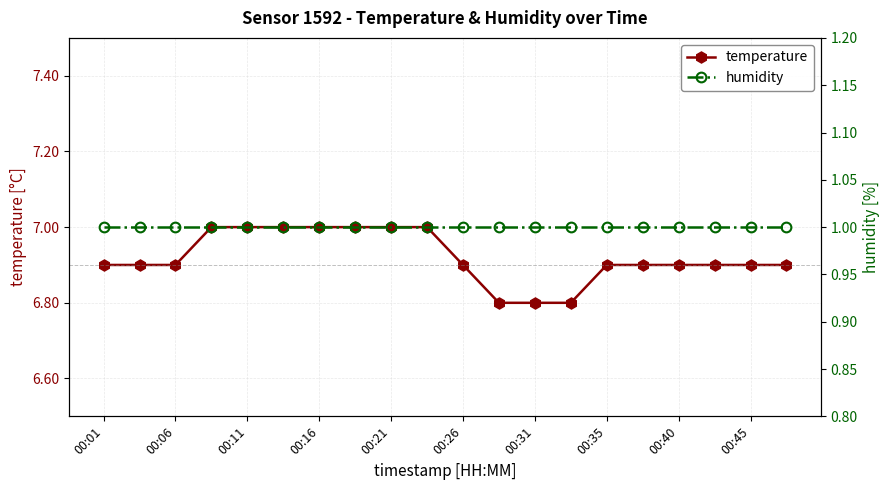

At how many categories does at least one series exceed 4?

20